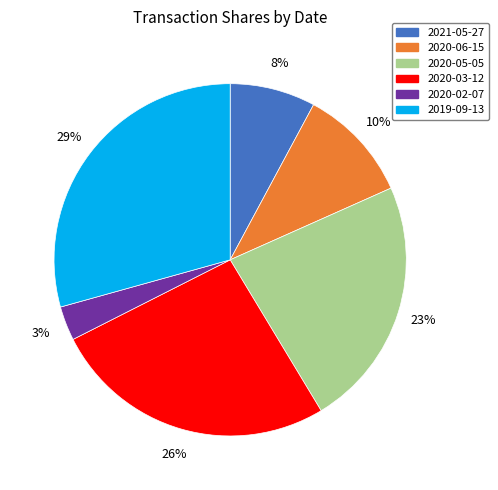

Rank the categories by value from lowest to highest.

2020-02-07, 2021-05-27, 2020-06-15, 2020-05-05, 2020-03-12, 2019-09-13